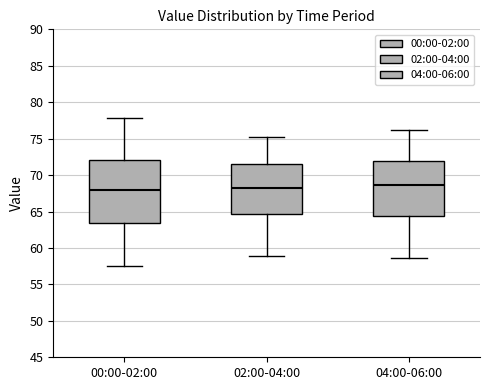

Reading left to right, transcribe this box plot: for each box, give where its median line is, the range the box spans, and where its two whiskers end, as read against the y-axis. The values are not printed on the chart, so give them approximately, as read against the axis.

00:00-02:00: median 68.0, box 63.5 to 72.0, whiskers 57.5 to 78.0
02:00-04:00: median 68.5, box 64.5 to 71.5, whiskers 59.0 to 75.0
04:00-06:00: median 68.5, box 64.5 to 72.0, whiskers 58.5 to 76.0